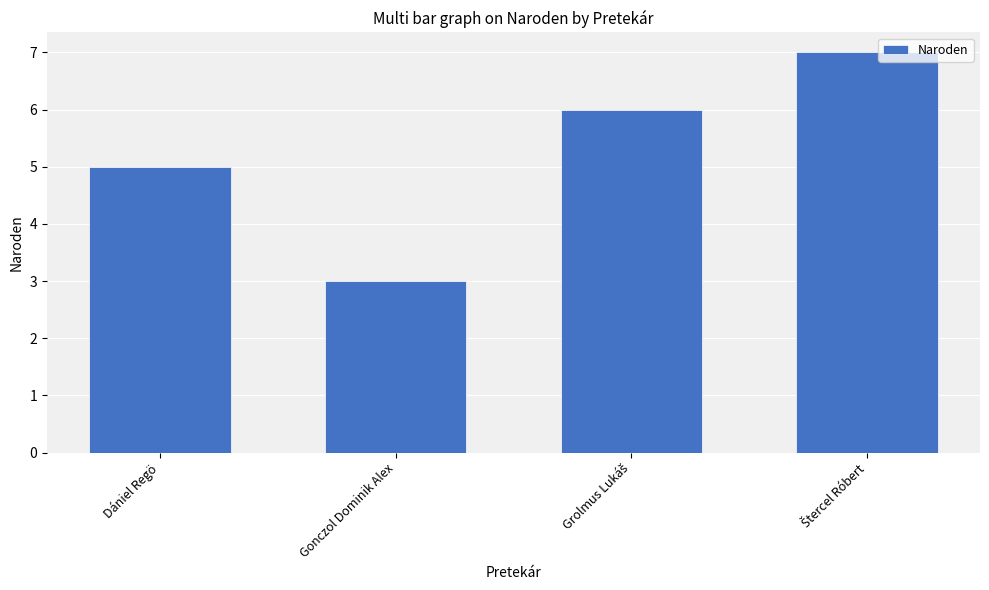

What is the greatest value displayed?

7